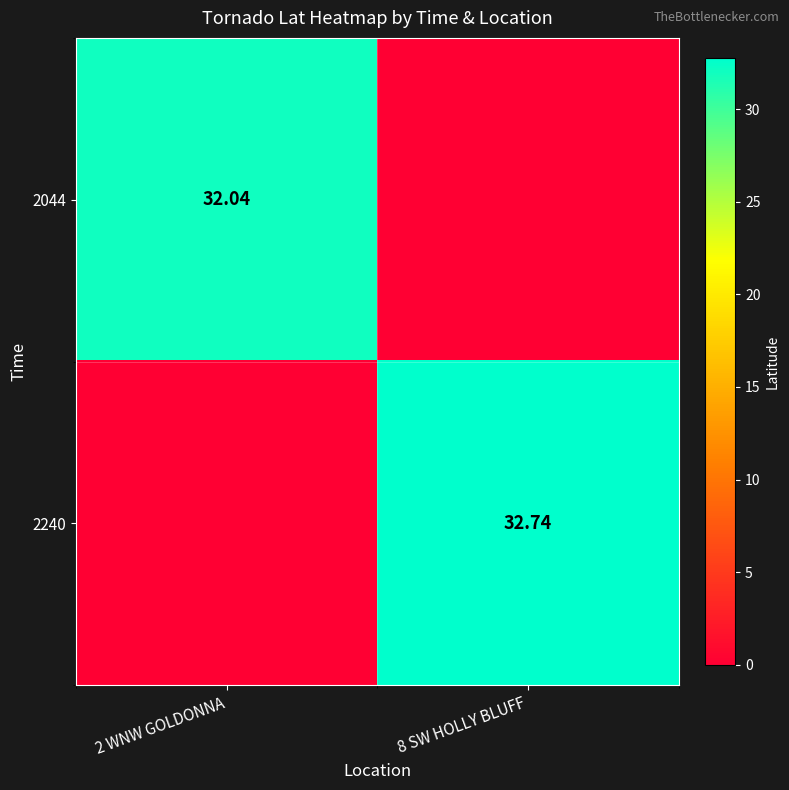

Where is 2044 nearest to the value 16?

8 SW HOLLY BLUFF